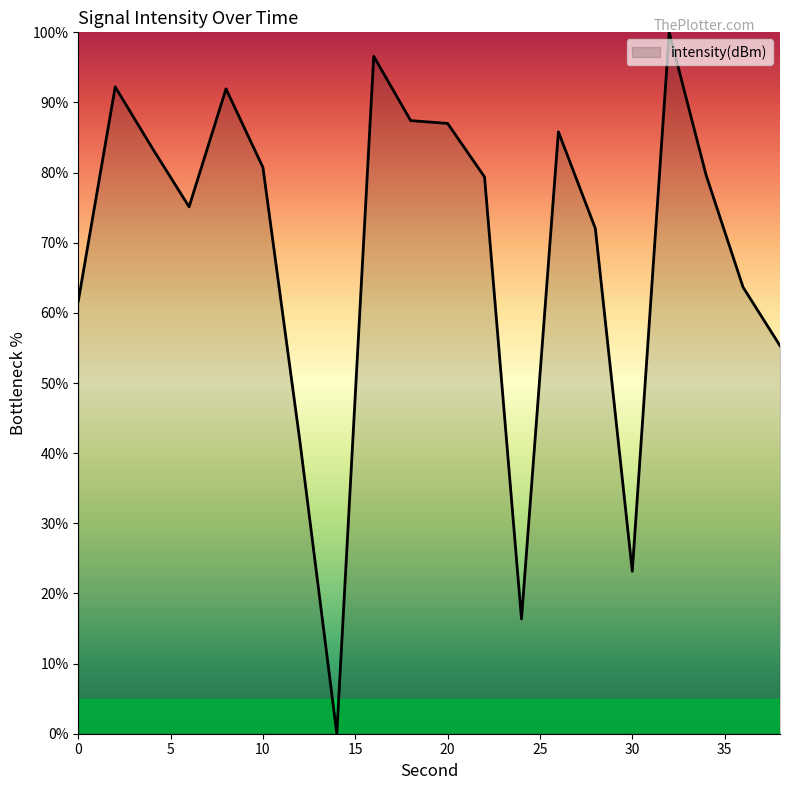

What is the greatest value displayed?

100.0